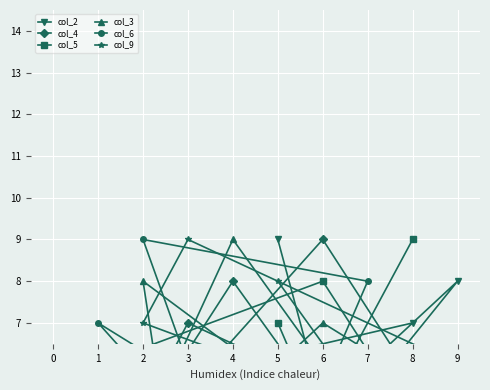

At which category does col_2 reach its first local valley?

6